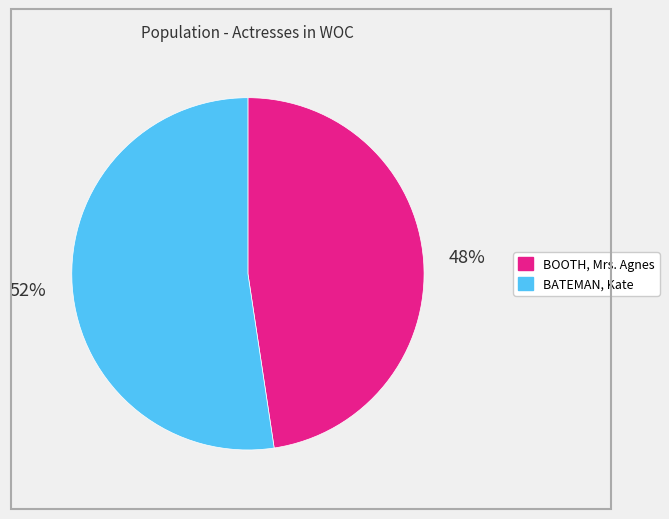

How many segments does this pie chart have?

2